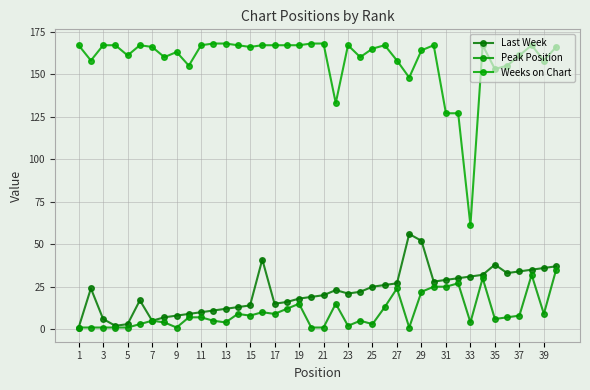

Reading left to right, extract all data points from this chart.

Last Week: 1	24	6	2	3	17	5	7	8	9	10	11	12	13	14	41	15	16	18	19	20	23	21	22	25	26	27	56	52	28	29	30	31	32	38	33	34	35	36	37
Peak Position: 1	1	1	1	1	3	5	4	1	7	7	5	4	9	8	10	9	12	15	1	1	15	2	5	3	13	24	1	22	25	25	27	4	30	6	7	8	32	9	35
Weeks on Chart: 167	158	167	167	161	167	166	160	163	155	167	168	168	167	166	167	167	167	167	168	168	133	167	160	165	167	158	148	164	167	127	127	61	167	153	155	161	167	158	166